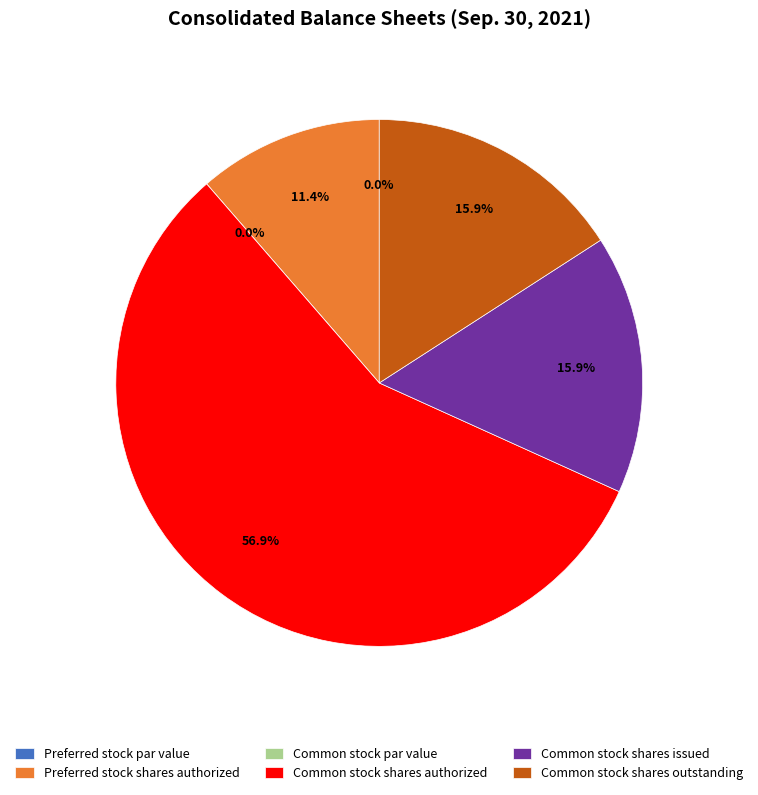

What percentage is the Common stock shares authorized slice, to the nearest percent?

57%